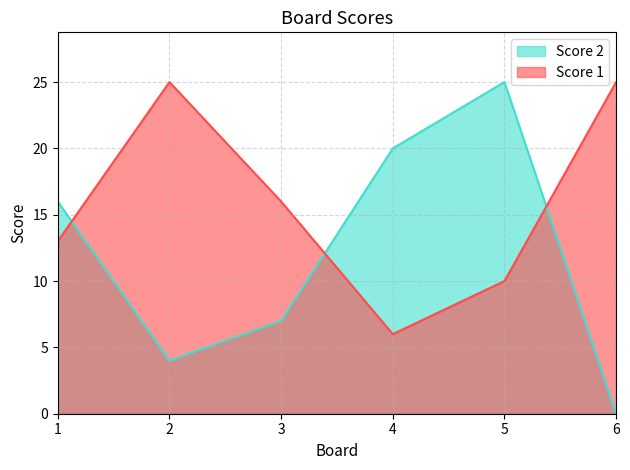

What is the difference between the maximum and minimum values in the Score 1 series?

19